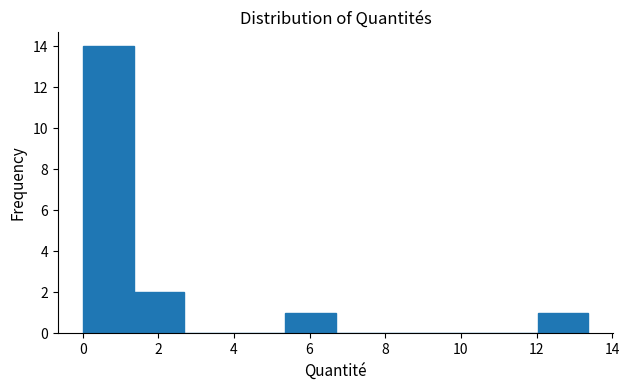

Reading left to right, transcribe this chart: for each bar, give the range it covers on the x-axis and its height. Neither the bar edges nor the heights are printed on the chart, so give them approximately, as read against the axes.

0.0 to 1.4: 14
1.4 to 2.6: 2
2.6 to 4.0: 0
4.0 to 5.4: 0
5.4 to 6.6: 1
6.6 to 8.0: 0
8.0 to 9.4: 0
9.4 to 10.6: 0
10.6 to 12.0: 0
12.0 to 13.4: 1